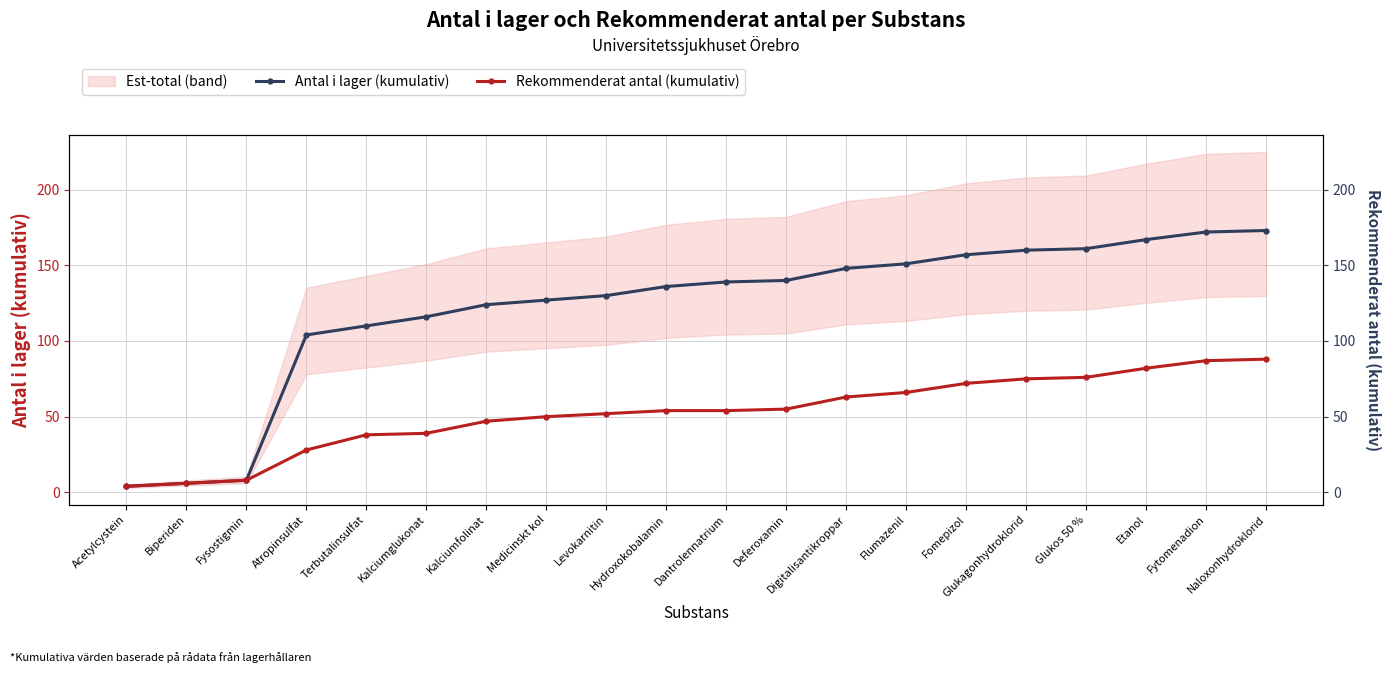

Reading left to right, what are all the values shown in this chart?

Antal i lager (kumulativ): Acetylcystein=4	Biperiden=6	Fysostigmin=8	Atropinsulfat=104	Terbutalinsulfat=110	Kalciumglukonat=116	Kalciumfolinat=124	Medicinskt kol=127	Levokarnitin=130	Hydroxokobalamin=136	Dantrolennatrium=139	Deferoxamin=140	Digitalisantikroppar=148	Flumazenil=151	Fomepizol=157	Glukagonhydroklorid=160	Glukos 50 %=161	Etanol=167	Fytomenadion=172	Naloxonhydroklorid=173
Rekommenderat antal (kumulativ): Acetylcystein=4	Biperiden=6	Fysostigmin=8	Atropinsulfat=28	Terbutalinsulfat=38	Kalciumglukonat=39	Kalciumfolinat=47	Medicinskt kol=50	Levokarnitin=52	Hydroxokobalamin=54	Dantrolennatrium=54	Deferoxamin=55	Digitalisantikroppar=63	Flumazenil=66	Fomepizol=72	Glukagonhydroklorid=75	Glukos 50 %=76	Etanol=82	Fytomenadion=87	Naloxonhydroklorid=88